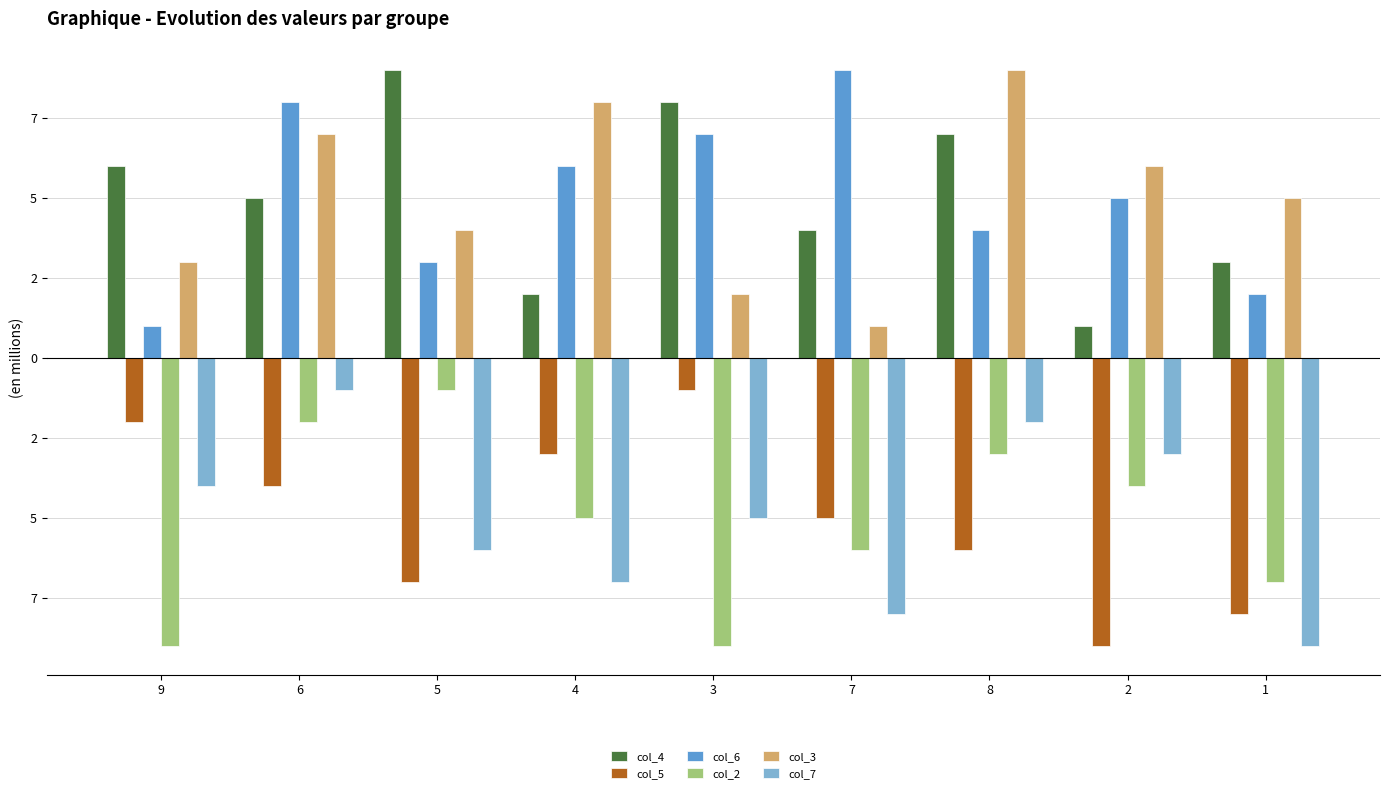

Does the chart contain any negative values?

Yes